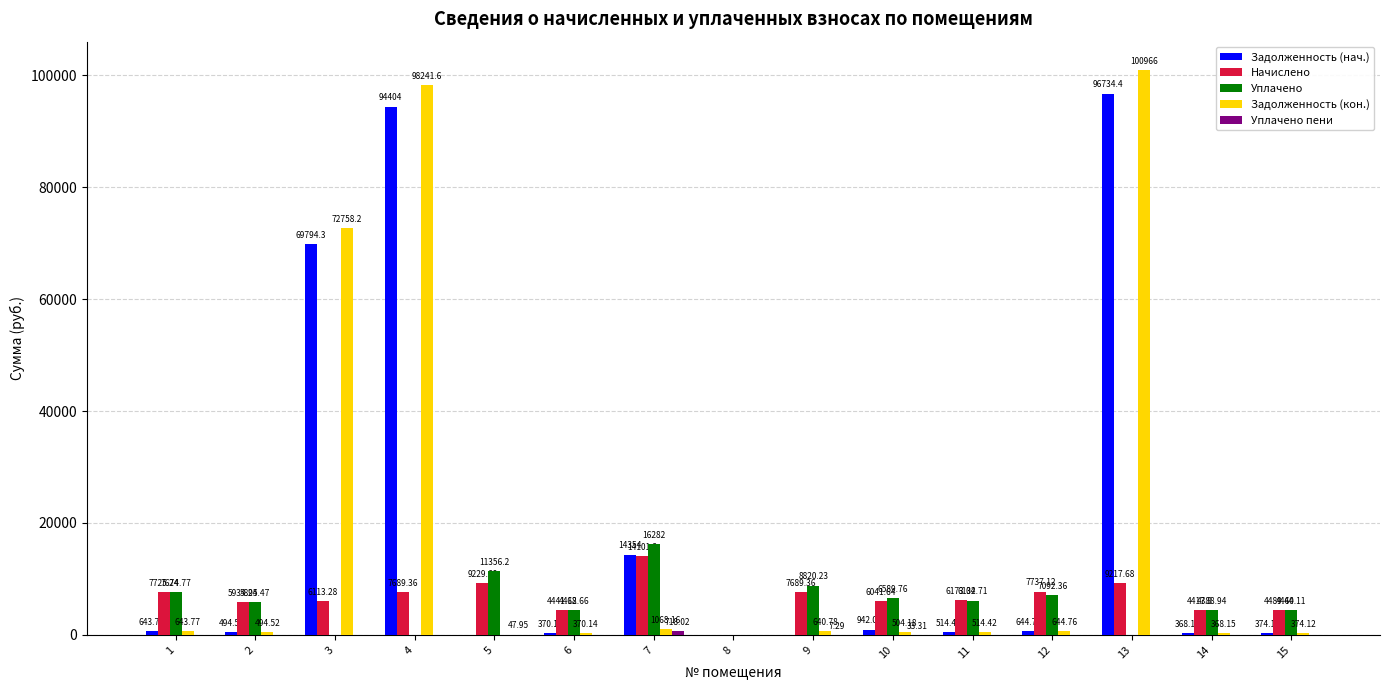

Between 9 and 13, which series saw the biggest shift?

Задолженность (кон.)